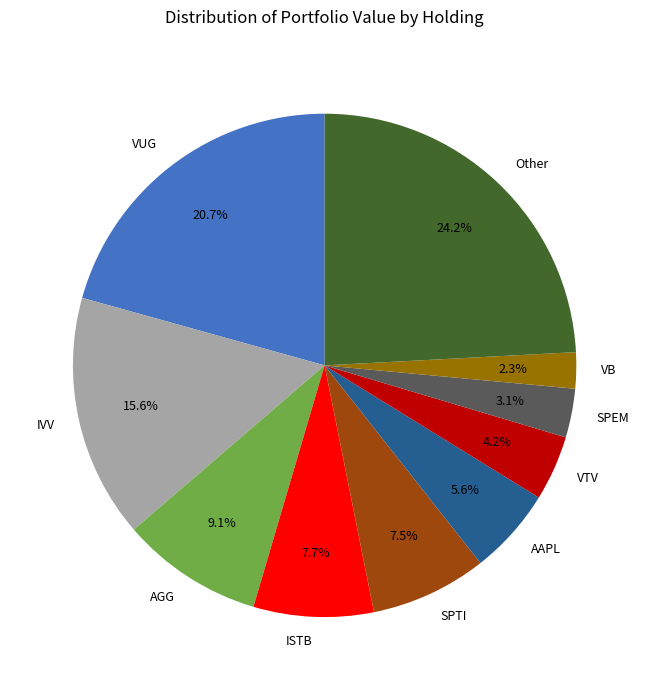

Combined, what portion of the pie is SPTI and VB?

9.8%